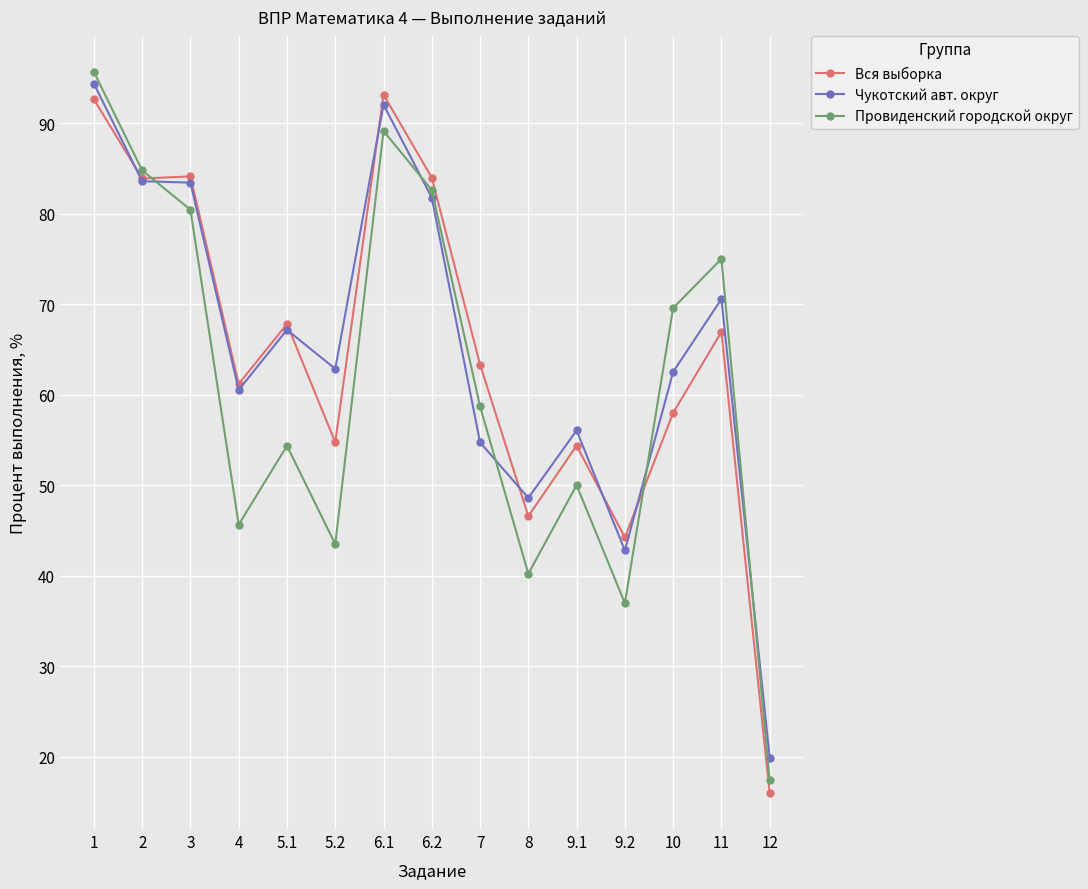

After their last crossing, which series has the higher values: Провиденский городской округ or Вся выборка?

Провиденский городской округ